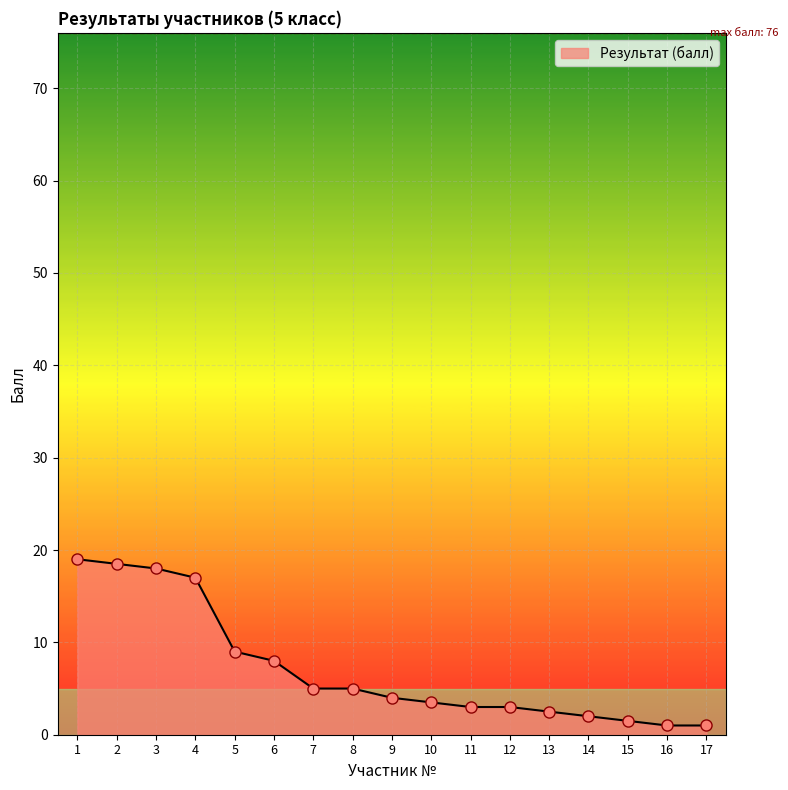

What is the greatest value displayed?

19.0